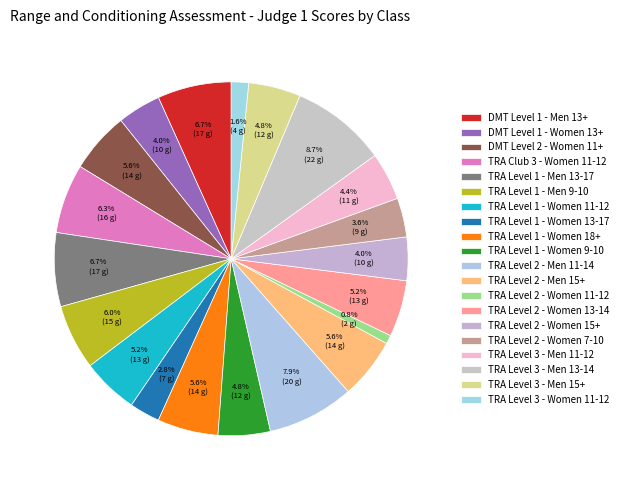

Rank the categories by value from highest to lowest.

TRA Level 3 - Men 13-14, TRA Level 2 - Men 11-14, DMT Level 1 - Men 13+, TRA Level 1 - Men 13-17, TRA Club 3 - Women 11-12, TRA Level 1 - Men 9-10, DMT Level 2 - Women 11+, TRA Level 1 - Women 18+, TRA Level 2 - Men 15+, TRA Level 1 - Women 11-12, TRA Level 2 - Women 13-14, TRA Level 1 - Women 9-10, TRA Level 3 - Men 15+, TRA Level 3 - Men 11-12, DMT Level 1 - Women 13+, TRA Level 2 - Women 15+, TRA Level 2 - Women 7-10, TRA Level 1 - Women 13-17, TRA Level 3 - Women 11-12, TRA Level 2 - Women 11-12